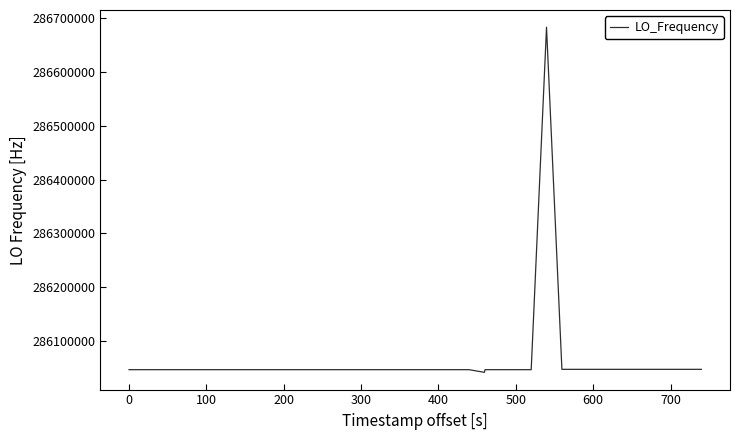

What is the maximum value shown in the chart?

286682700.5